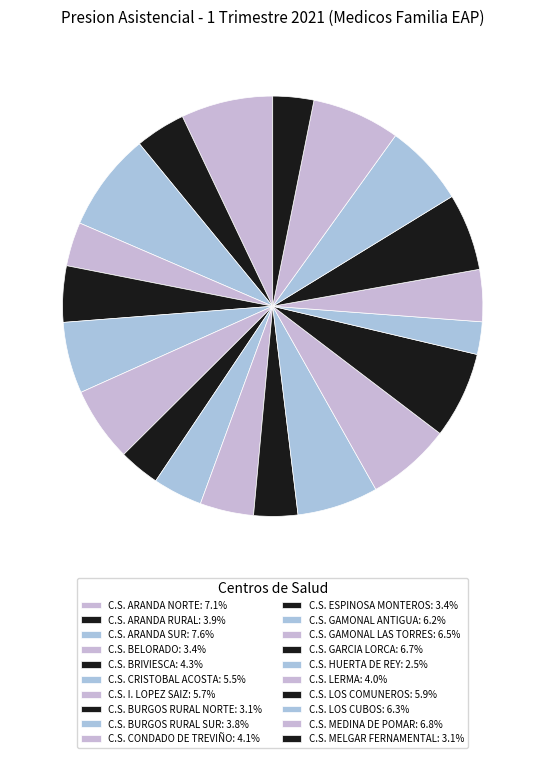

How many slices are in this pie chart?

20